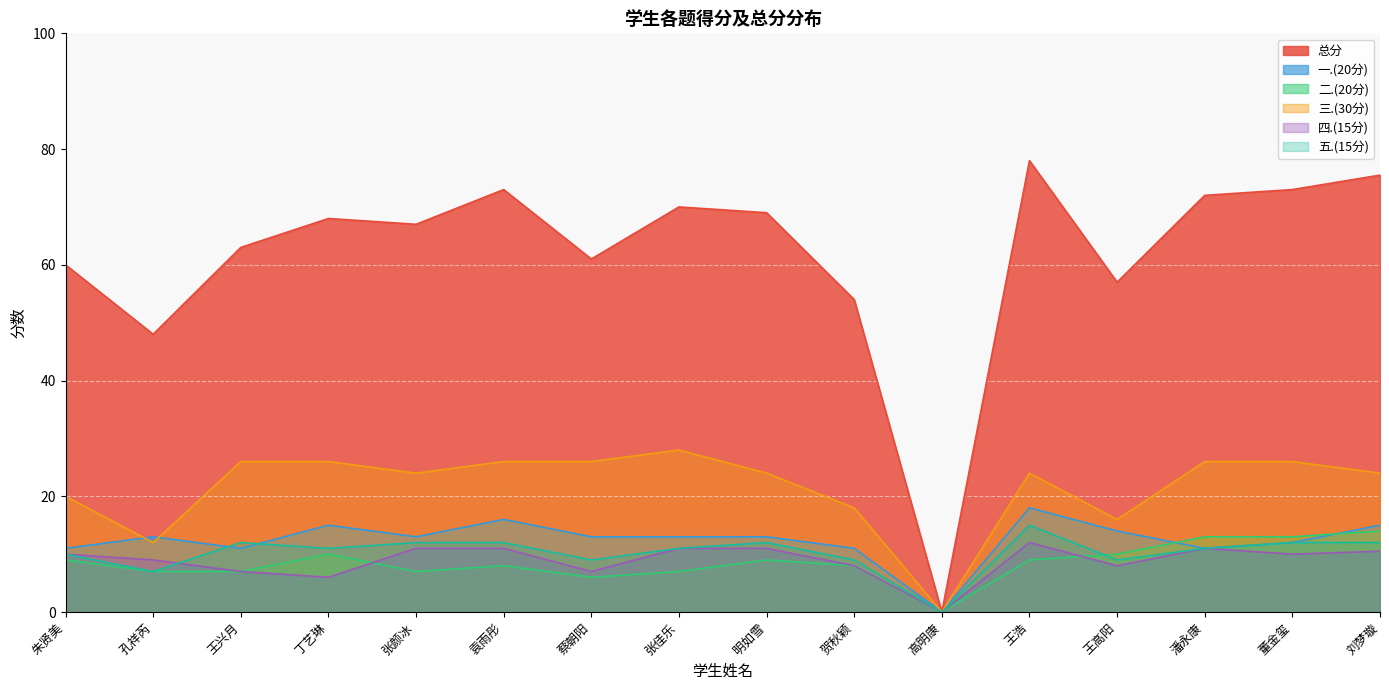

At 王兴月, list the series in order from smallest to largest.

二.(20分), 四.(15分), 一.(20分), 五.(15分), 三.(30分), 总分